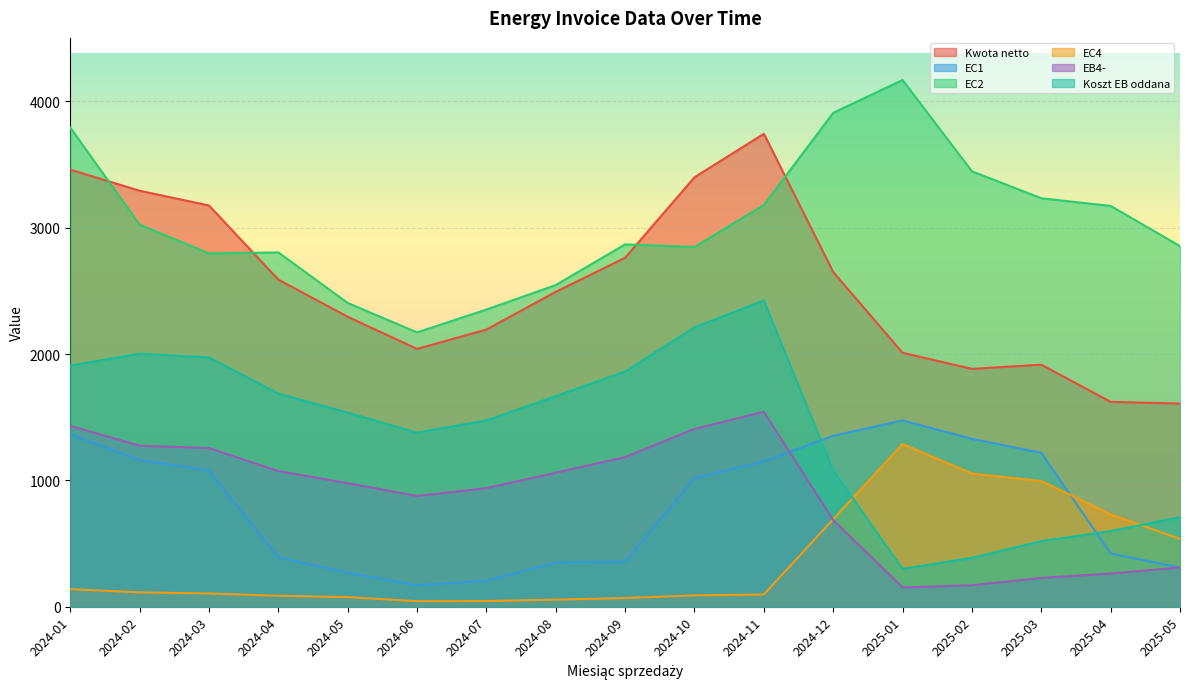

True or false: EC2 and EC4 intersect in this chart.

False